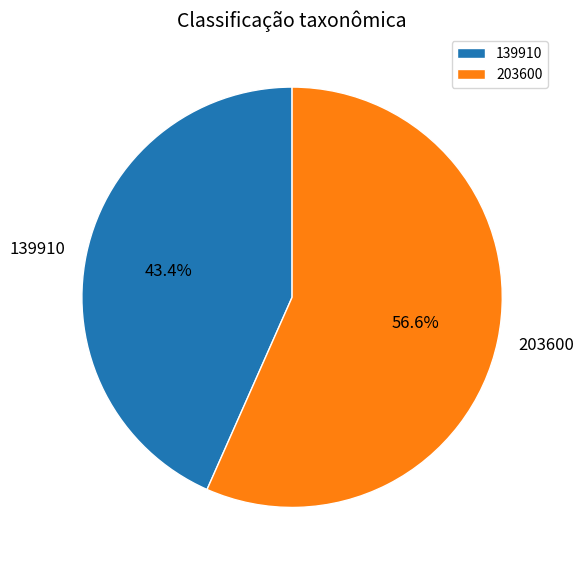

To the nearest percent, what is the combined percentage of 203600 and 139910?

100%